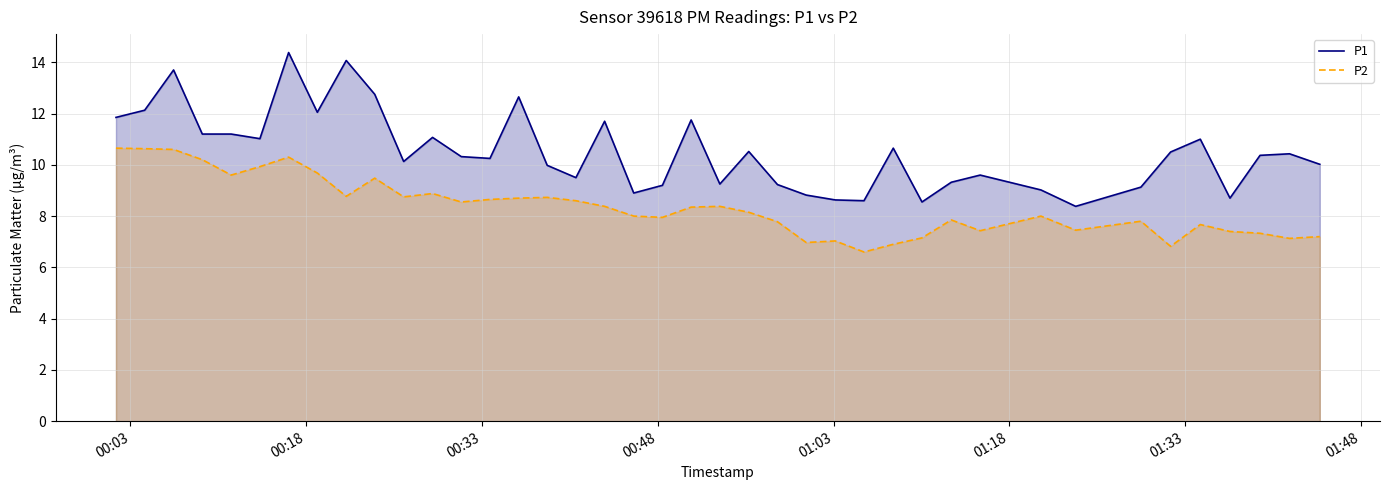

Reading left to right, what are all the values shown in this chart?

P1: 11.8	12.1	13.7	11.2	11.2	11.0	14.4	12.1	14.1	12.8	10.1	11.1	10.3	10.2	12.7	10.0	9.5	11.7	8.9	9.2	11.8	9.2	10.5	9.2	8.8	8.6	8.6	10.7	8.6	9.3	9.6	9.0	8.4	9.1	10.5	11.0	8.7	10.4	10.4	10.0
P2: 10.7	10.6	10.6	10.2	9.6	9.9	10.3	9.7	8.8	9.5	8.8	8.9	8.6	8.7	8.7	8.7	8.6	8.4	8.0	8.0	8.3	8.4	8.2	7.8	7.0	7.0	6.6	6.9	7.2	7.8	7.4	8.0	7.5	7.8	6.8	7.7	7.4	7.3	7.1	7.2